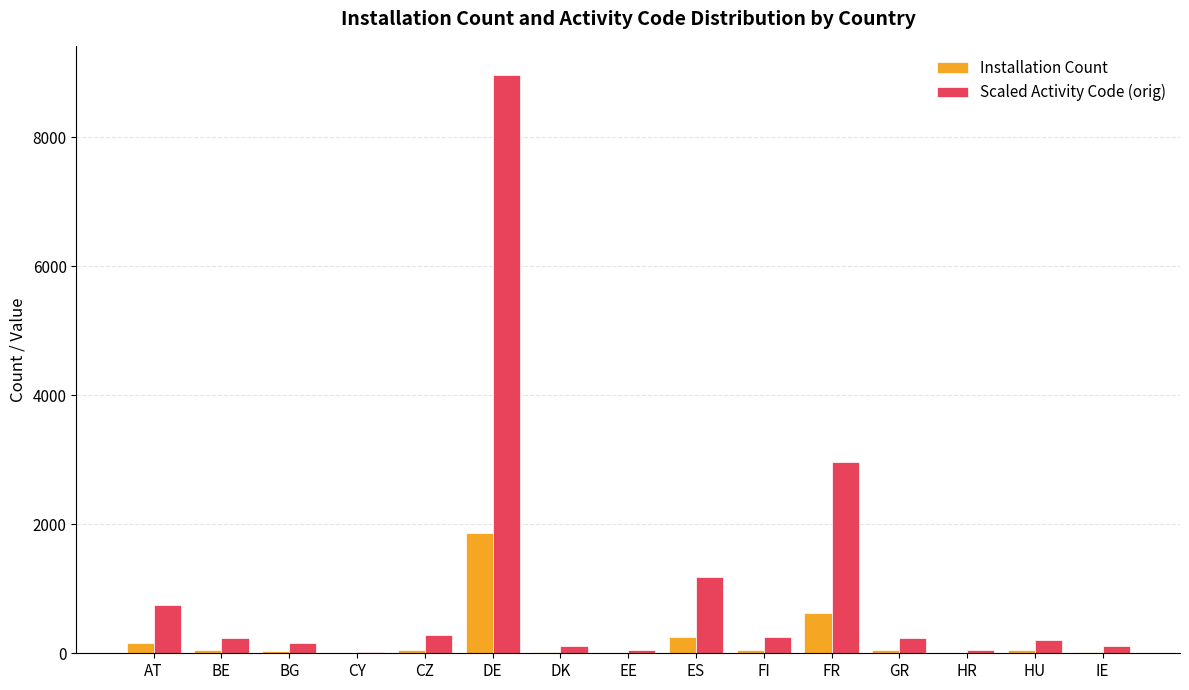

What is the greatest value displayed?

8966.4